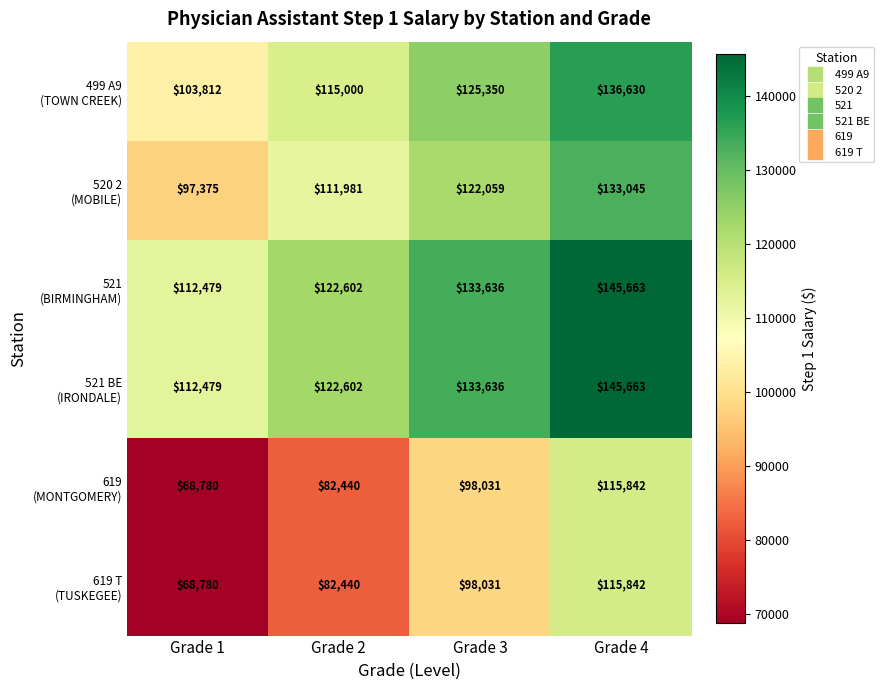

What is the maximum value shown in the chart?

145663